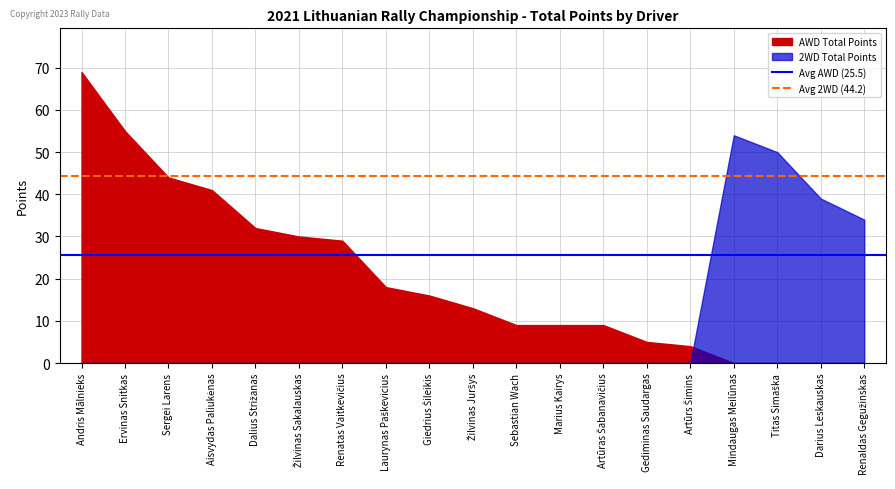

Rank the series by their average value, from highest to lowest.

Avg 2WD (44.2), Avg AWD (25.5)